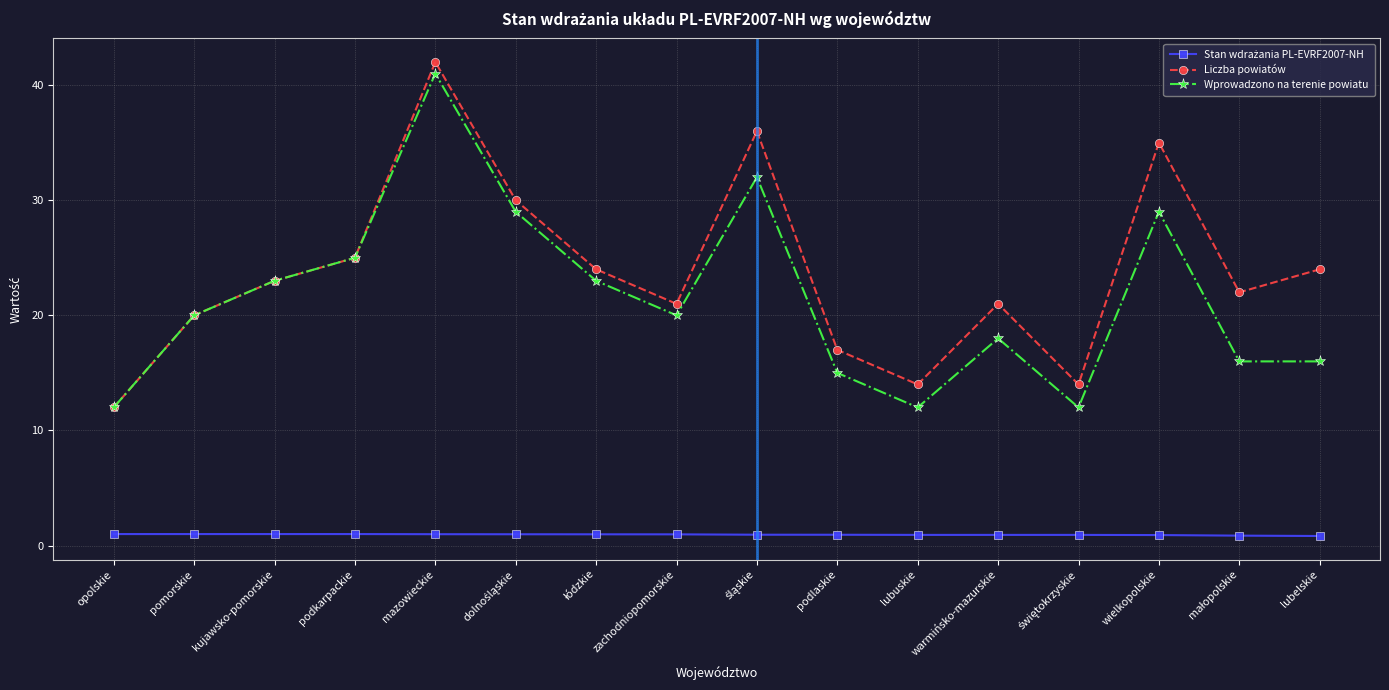

What is the total value across all series at opolskie?

25.0